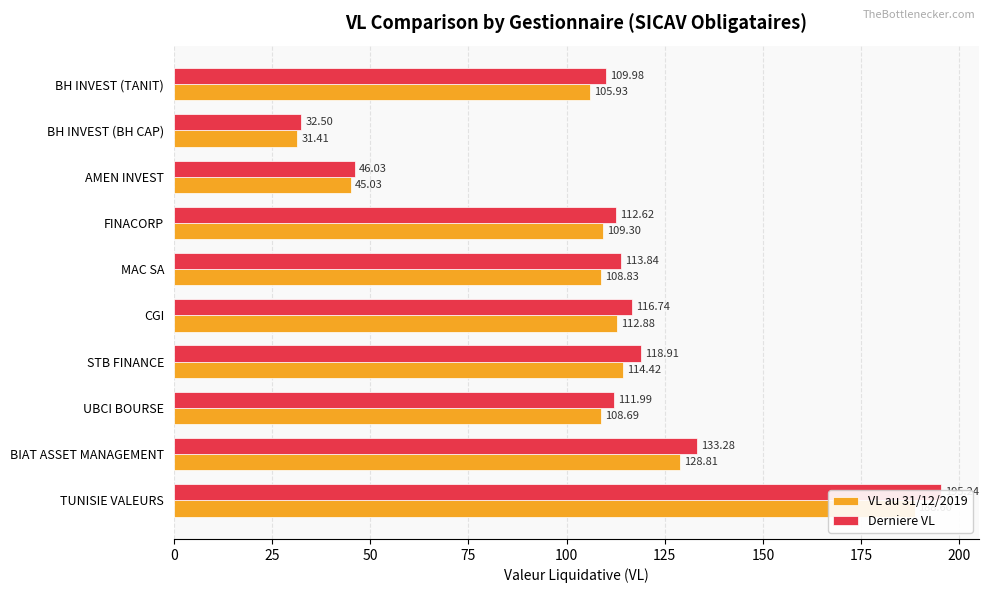

Rank the series by their average value, from highest to lowest.

Derniere VL, VL au 31/12/2019